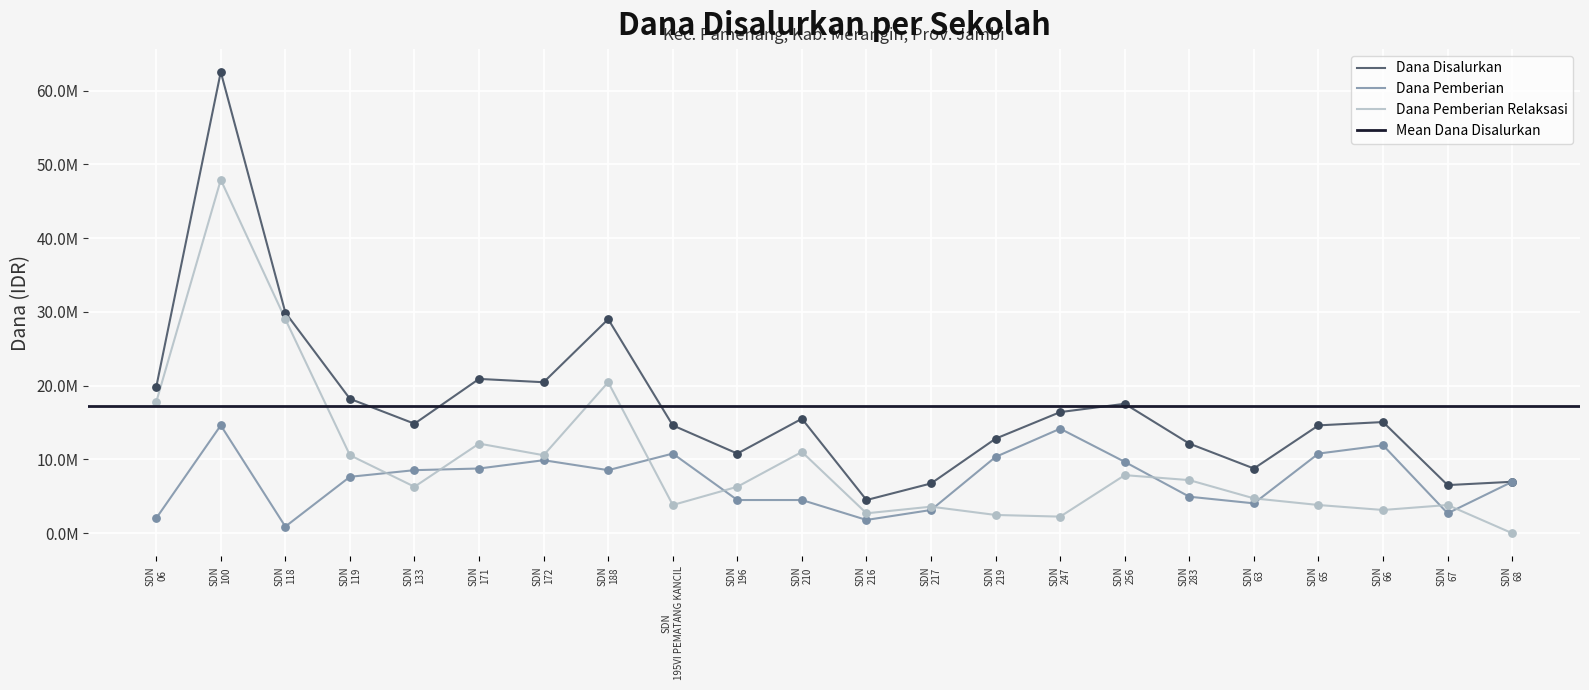

Which series has the widest spread of Y values?

Dana Disalurkan